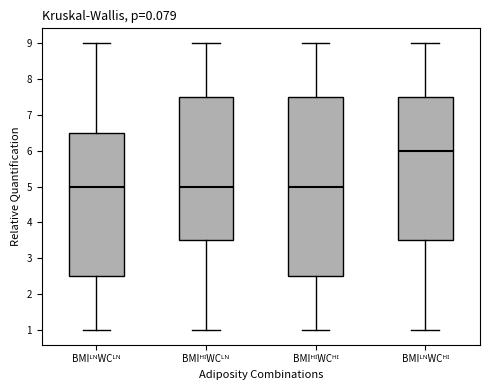

Reading left to right, read every box against the y-axis: the position of its median line, the range the box covers, and the ends of its whiskers. The values are not printed on the chart, so give them approximately, as read against the axis.

BMIᴸᴺWCᴸᴺ: median 5.0, box 2.5 to 6.5, whiskers 1.0 to 9.0
BMIᴴᴵWCᴸᴺ: median 5.0, box 3.5 to 7.5, whiskers 1.0 to 9.0
BMIᴴᴵWCᴴᴵ: median 5.0, box 2.5 to 7.5, whiskers 1.0 to 9.0
BMIᴸᴺWCᴴᴵ: median 6.0, box 3.5 to 7.5, whiskers 1.0 to 9.0